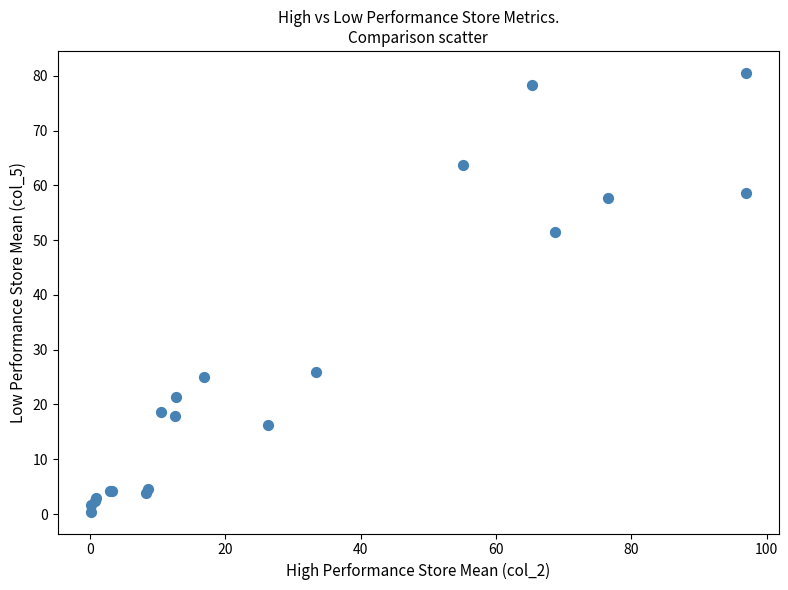

What Y value in the scatter plot is closest to 40?

51.5